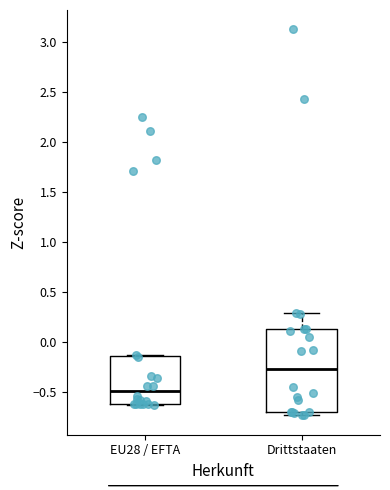

Which box is the tallest, from its lower edge to its upper edge?

Drittstaaten